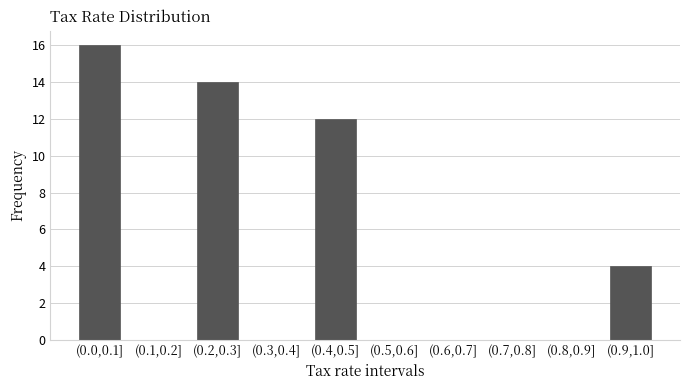

Reading left to right, extract all data points from this chart.

(0.0,0.1]=16	(0.1,0.2]=0	(0.2,0.3]=14	(0.3,0.4]=0	(0.4,0.5]=12	(0.5,0.6]=0	(0.6,0.7]=0	(0.7,0.8]=0	(0.8,0.9]=0	(0.9,1.0]=4